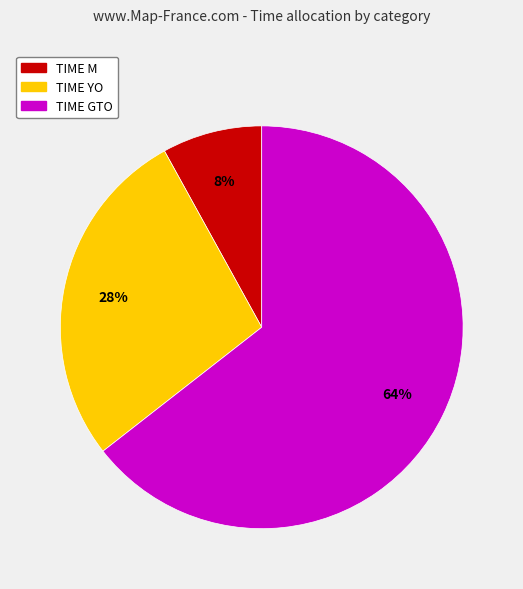

How many segments does this pie chart have?

3